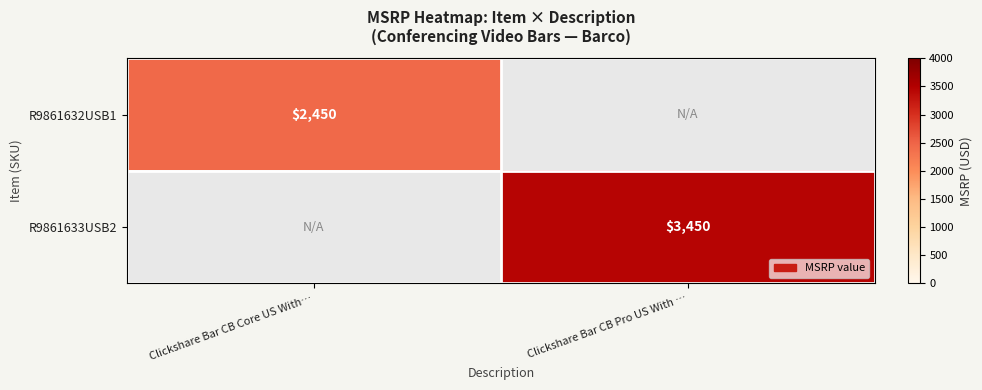

Is the value of R9861633USB2 at Clickshare Bar CB Pro US With … greater than the value of R9861632USB1 at Clickshare Bar CB Core US With…?

Yes